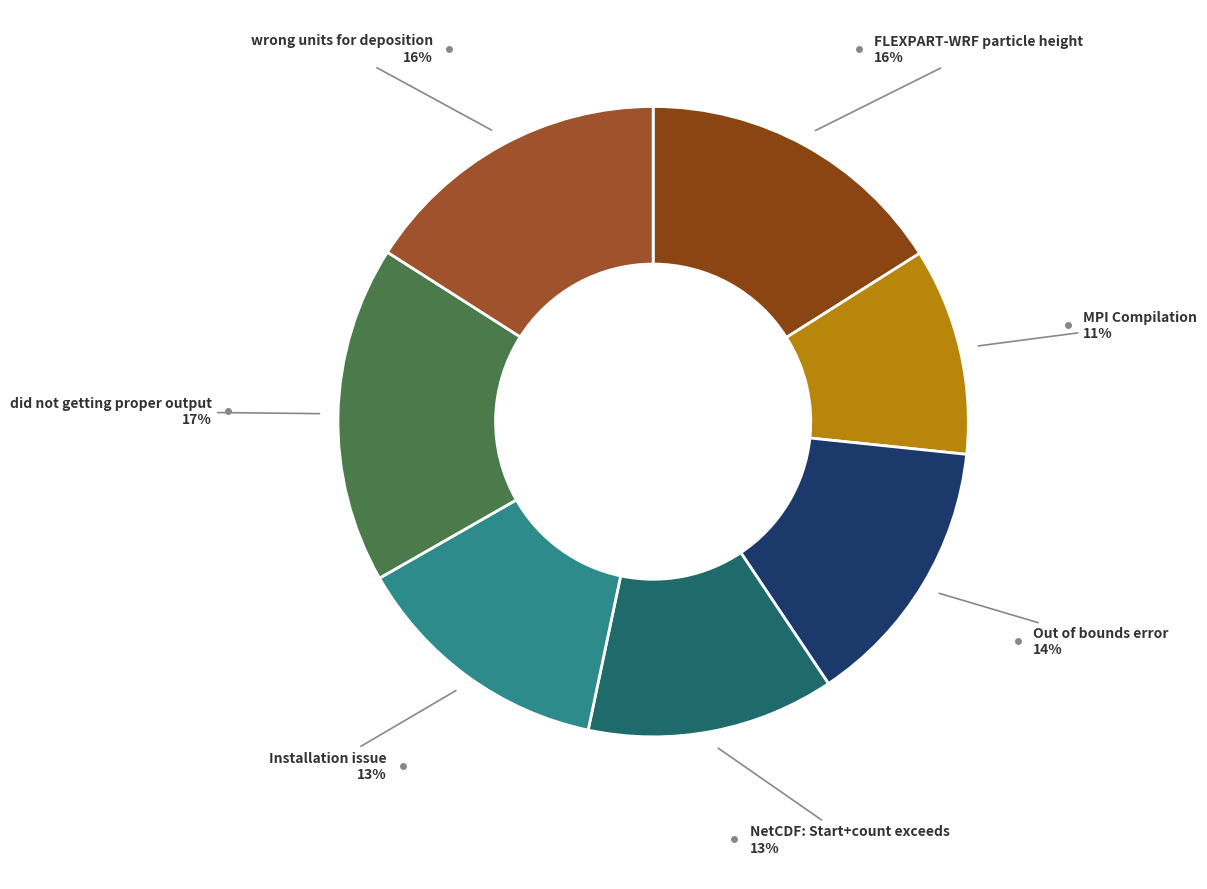

Is the sum of Out of bounds error and Installation issue greater than half?

No